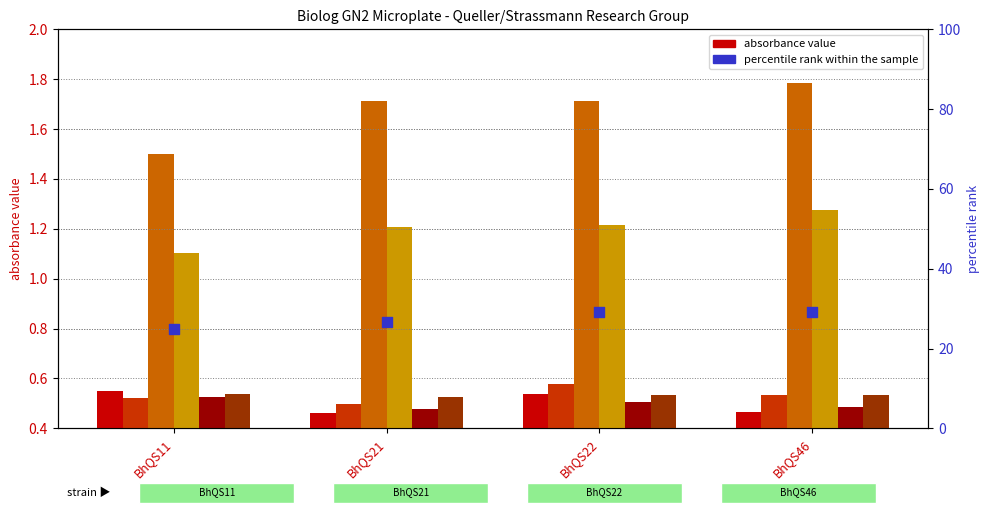

Is the value of col_6 at BhQS46 greater than the value of col_3 at BhQS11?

Yes